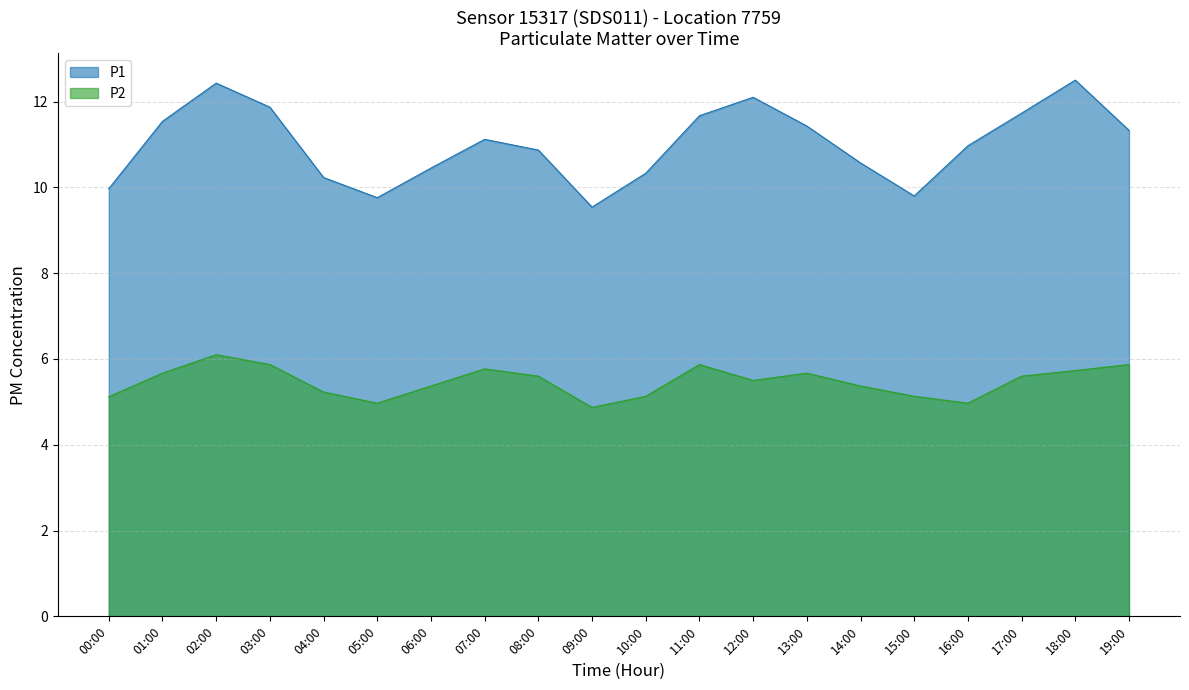

List the series in order of their peak value, lowest first.

P2, P1